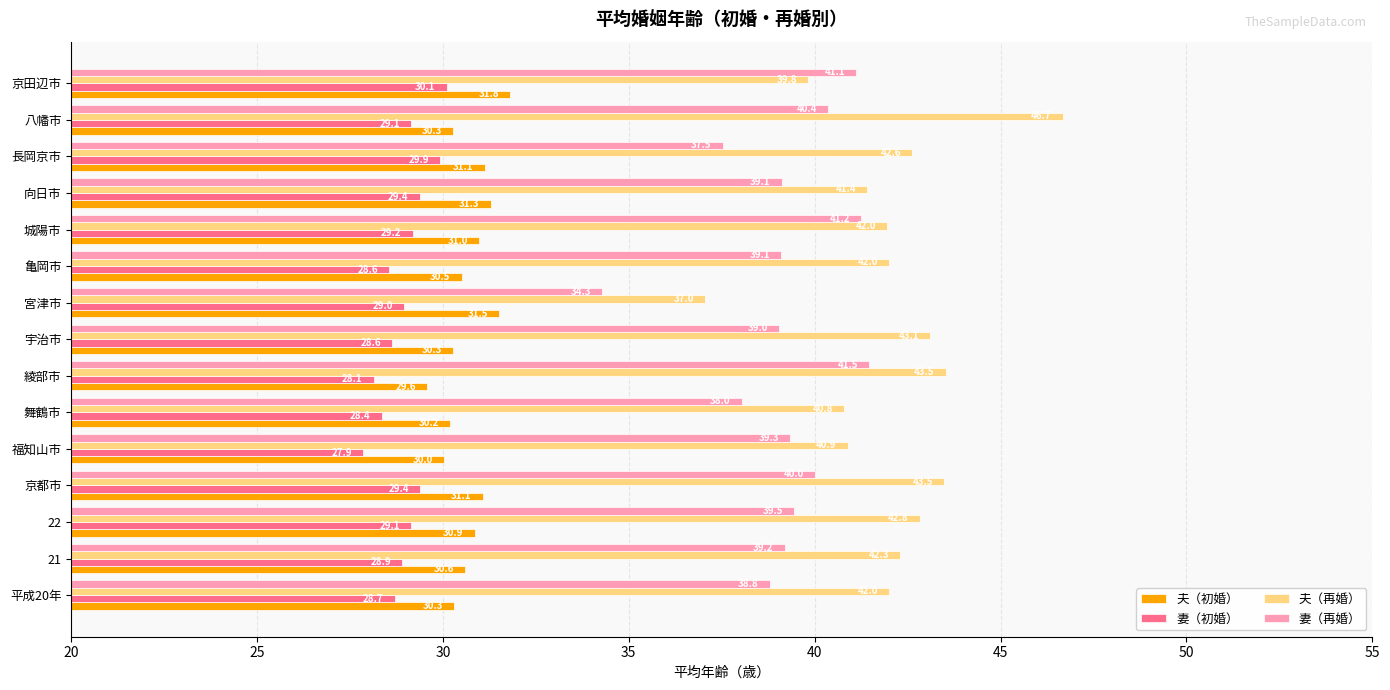

What is the minimum value shown in the chart?

27.9